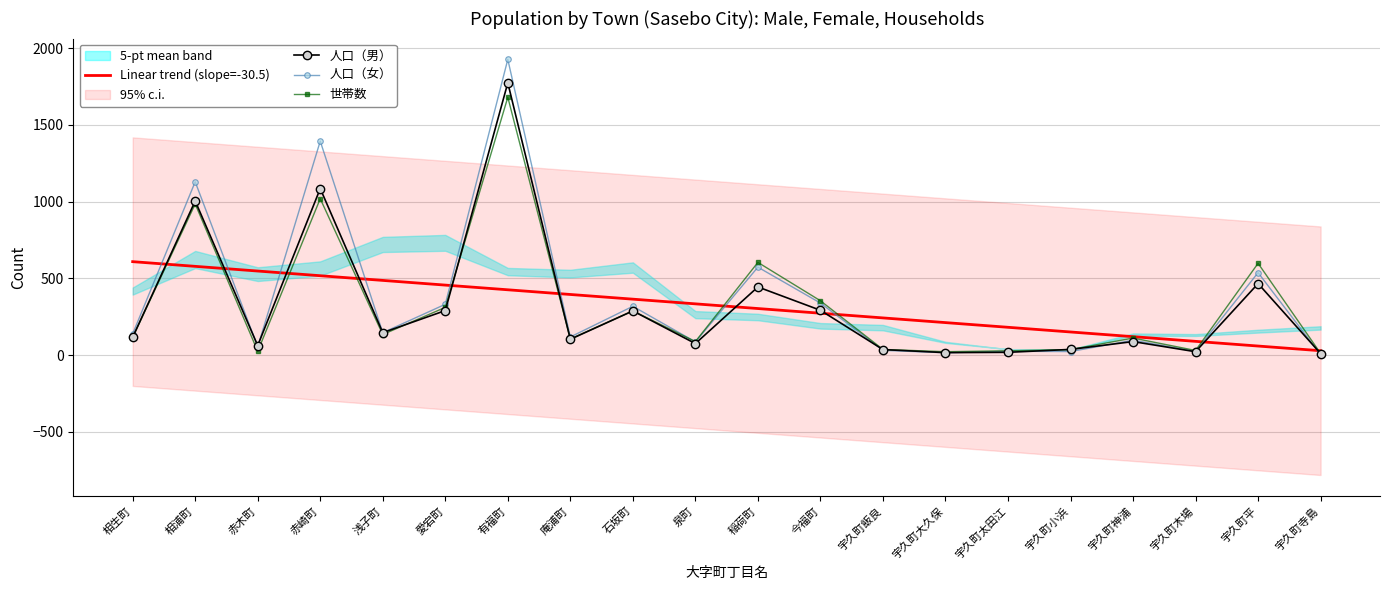

What is the label of the 7th point from the right?

宇久町大久保